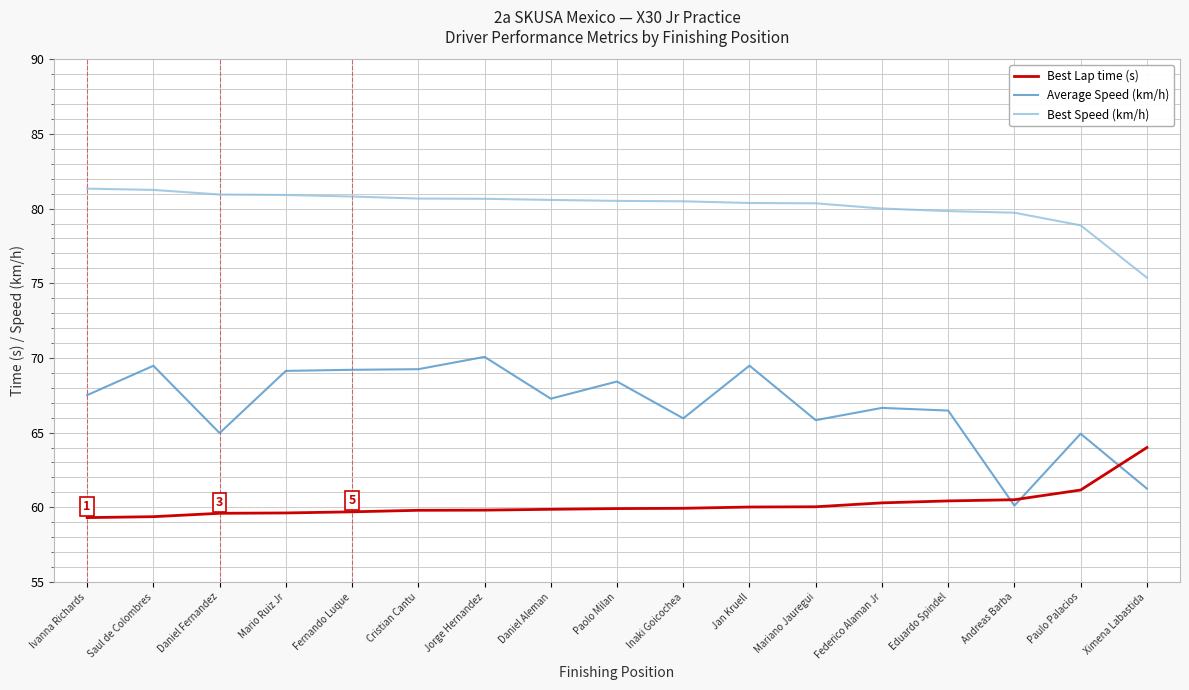

What is the total value across all series at Mariano Jauregui?

206.2